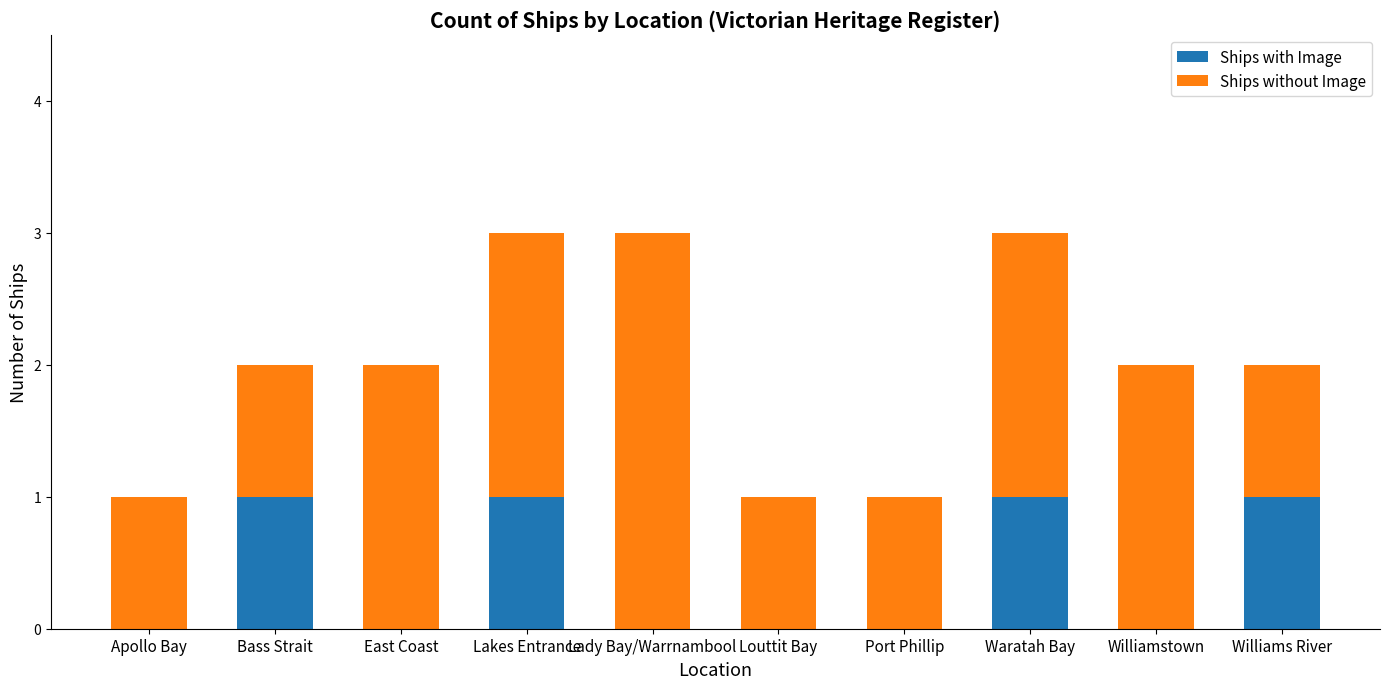

Is it true that Ships with Image equals 0 at Waratah Bay?

False